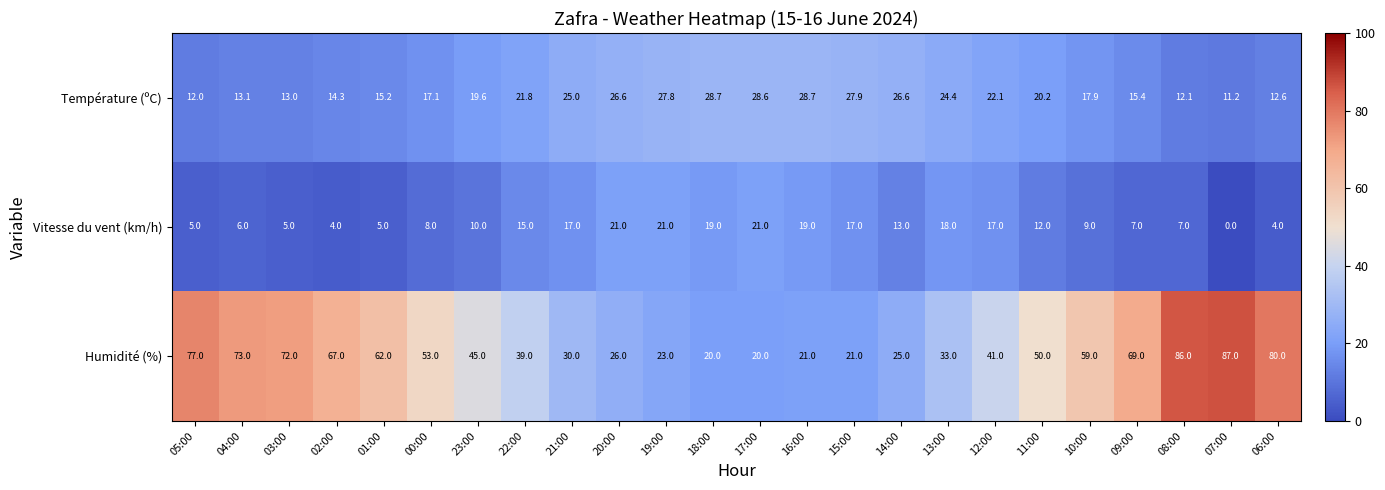

The Humidité (%) series shows 45.0 at 23:00. True or false?

True